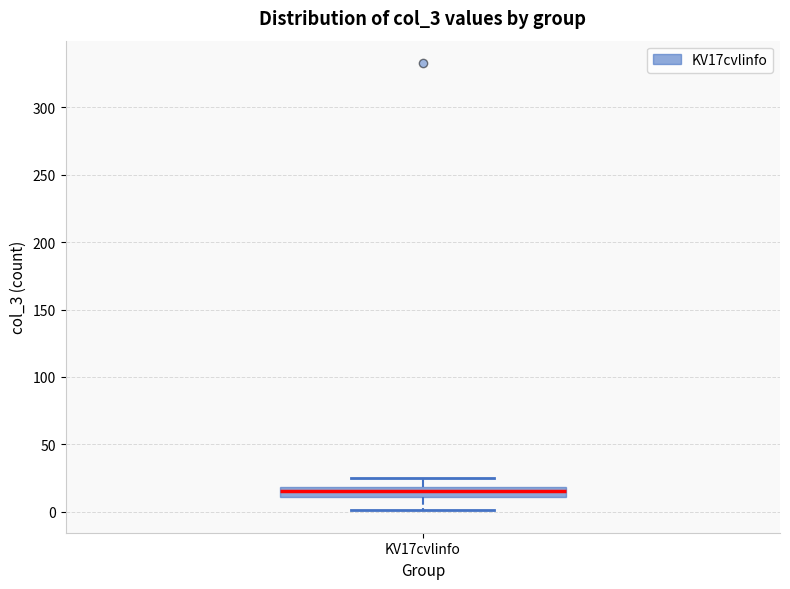

Where does the median line of the box for KV17cvlinfo sit on the y-axis? The values are not printed on the chart, so give them approximately, as read against the axis.

15